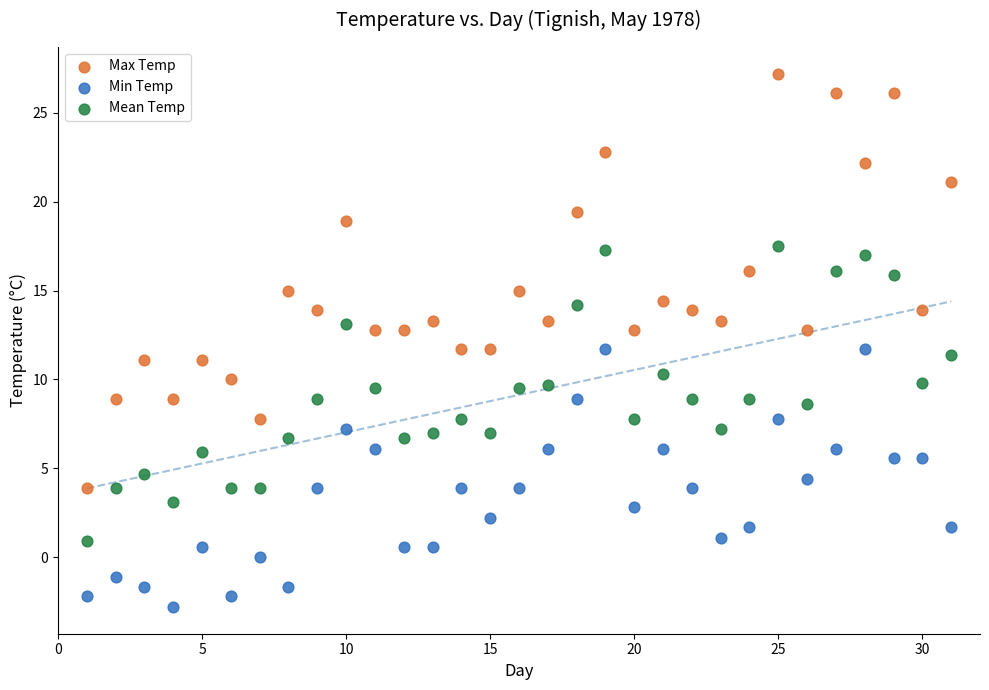

Which series has the widest spread of Y values?

Max Temp